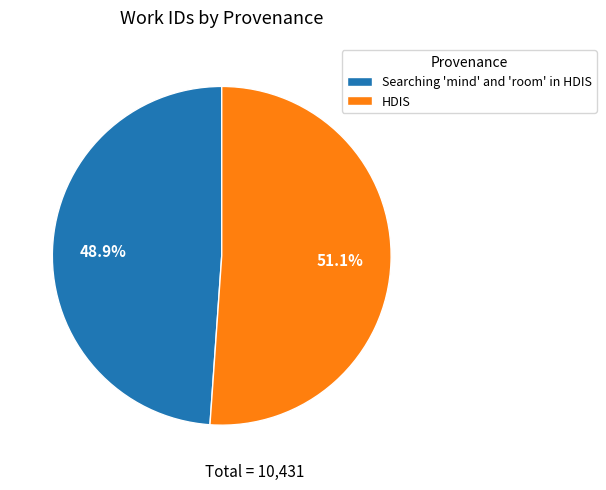

Is Searching 'mind' and 'room' in HDIS the majority of the pie?

No